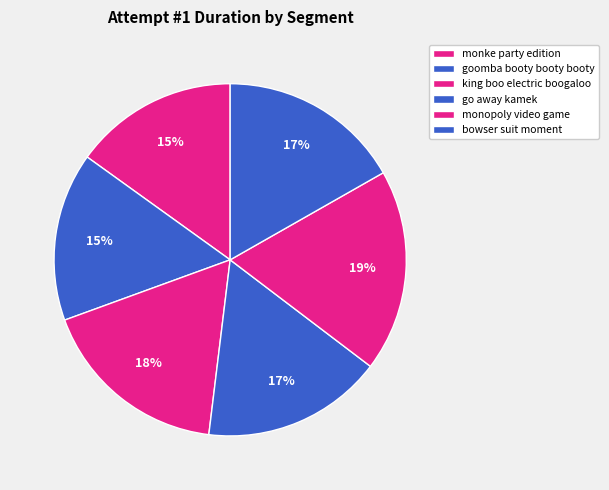

Does bowser suit moment account for over 50% of the chart?

No